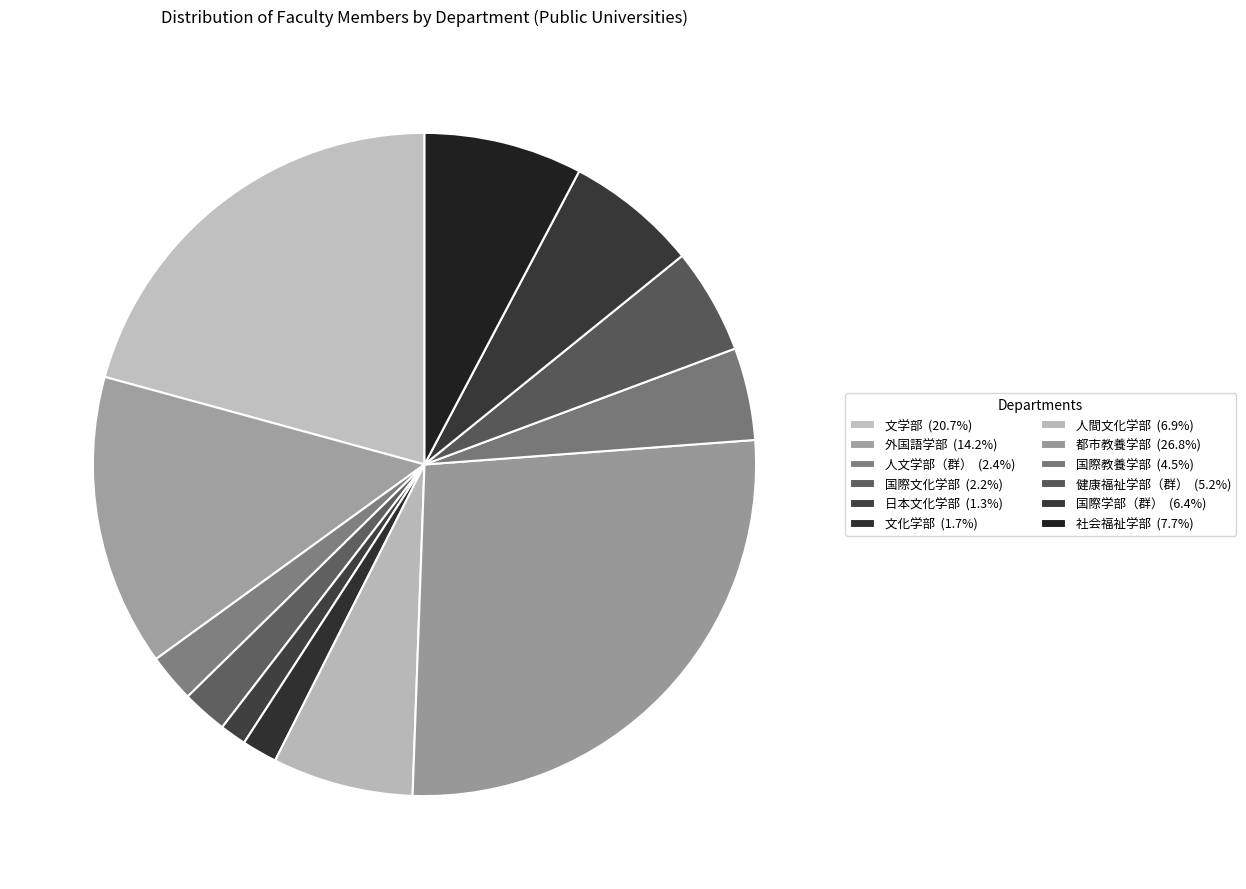

Does any single category account for the majority?

No